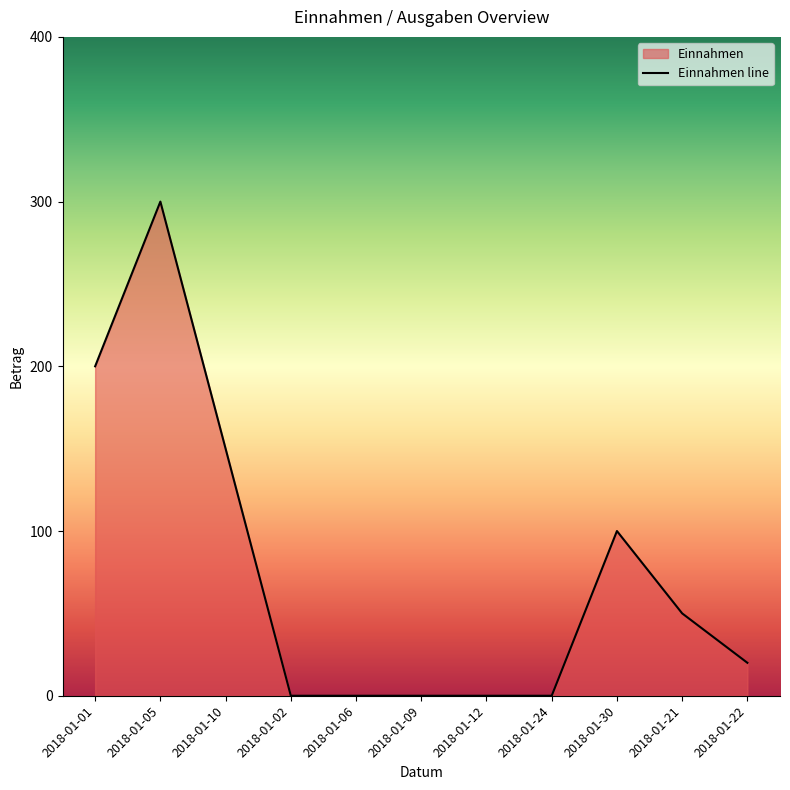

What is the difference between the maximum and minimum values?

300